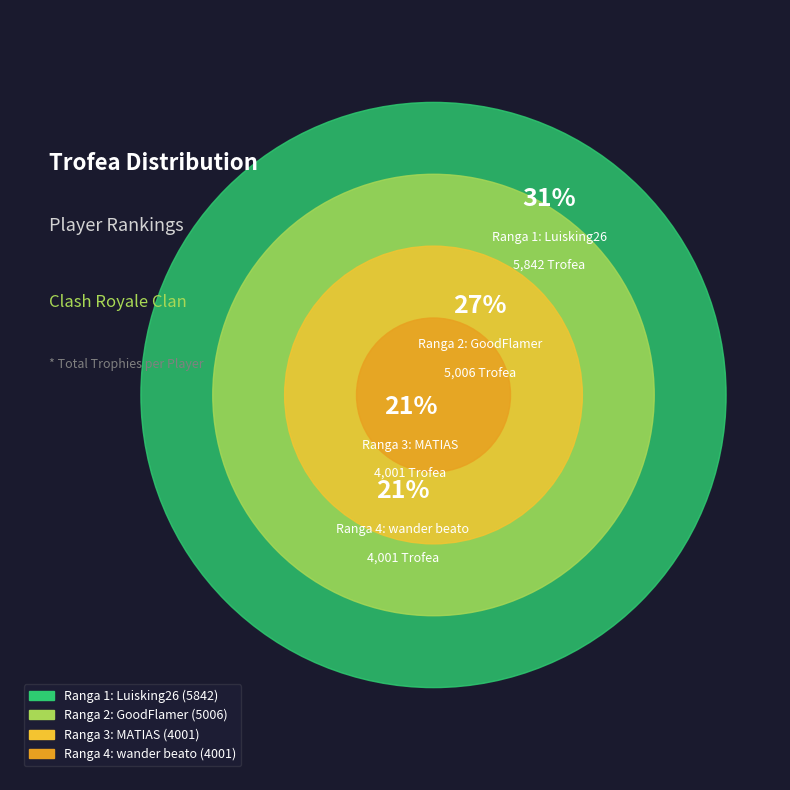

To the nearest percent, what portion does 4 represent?

21%